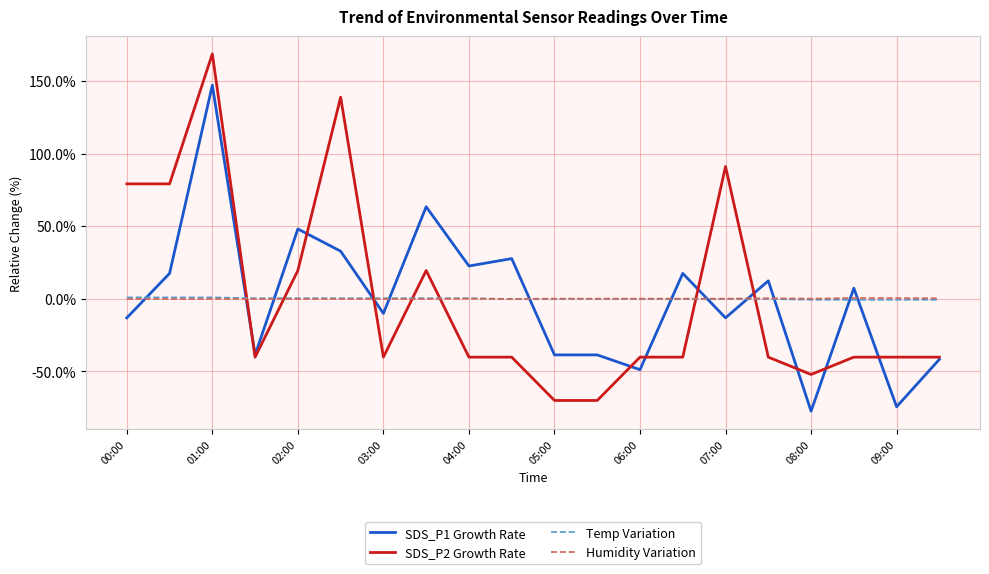

True or false: SDS_P2 Growth Rate and SDS_P1 Growth Rate intersect in this chart.

True